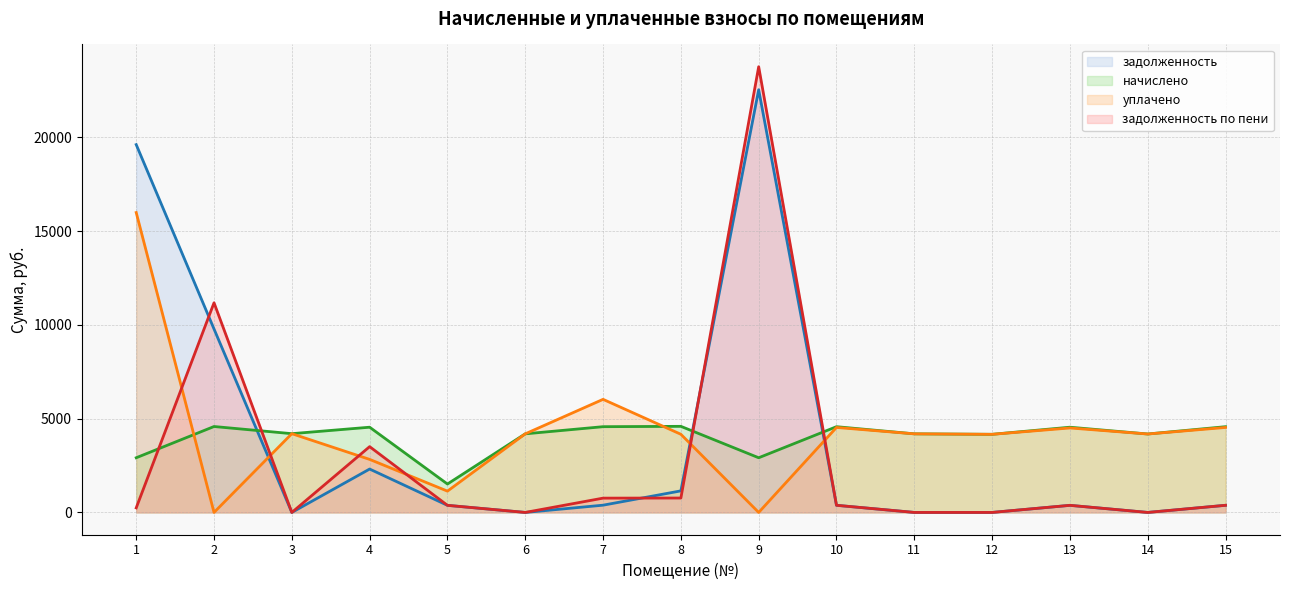

The начислено series shows 1514.2 at 5. True or false?

True